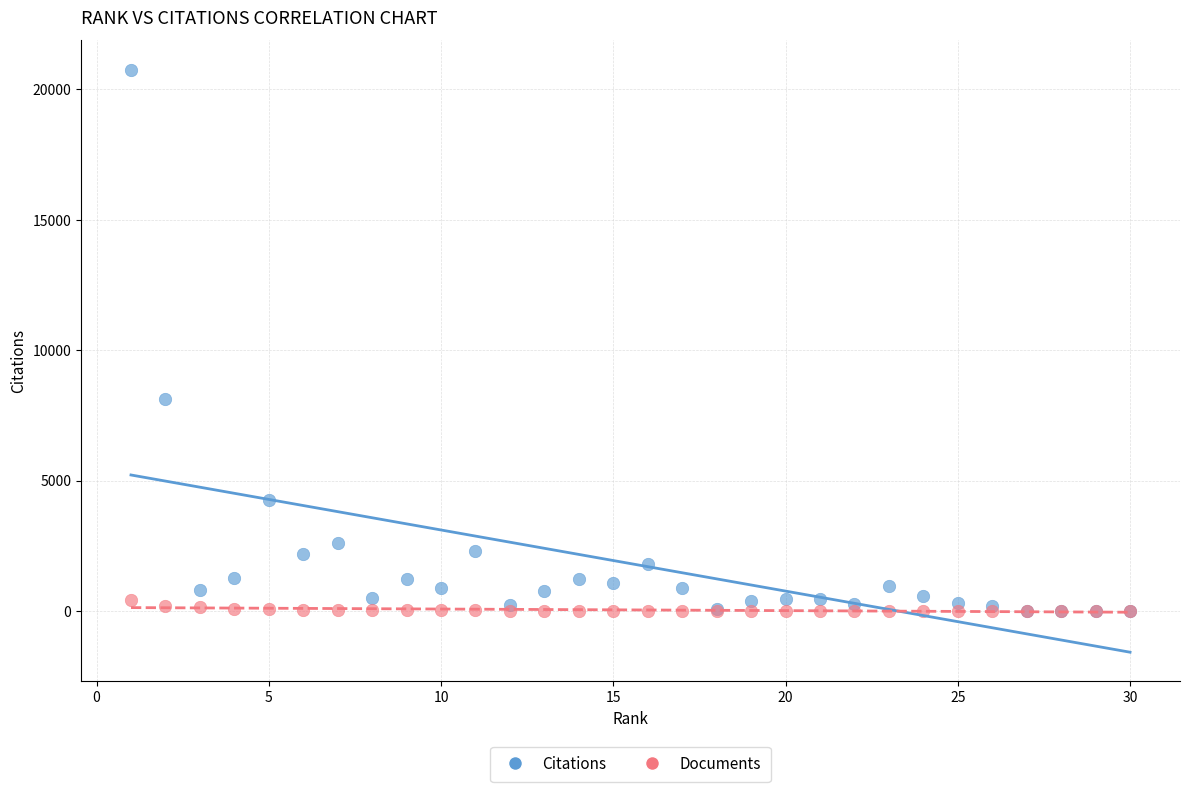

Across all series, what Y value is closest to 10380?

8121